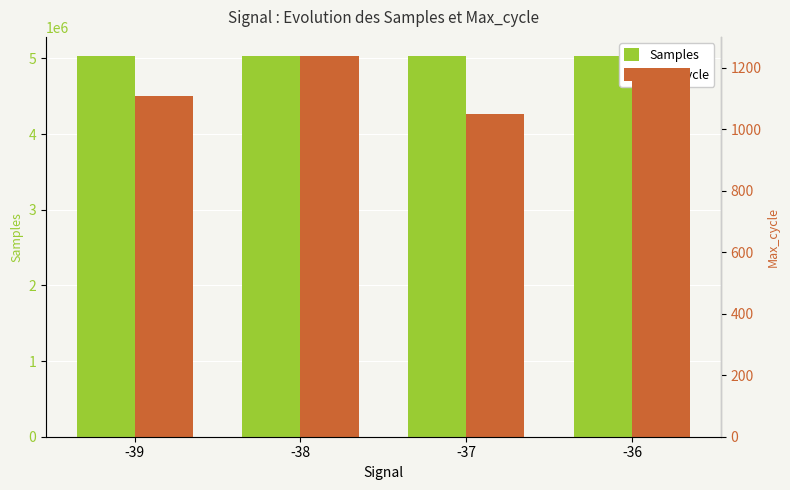

Reading left to right, transcribe all the data shown in this chart.

Samples: -39=5031736.2	-38=5030791.7	-37=5033298.8	-36=5033622.0
Max_cycle: -39=1109.0	-38=1237.9	-37=1048.1	-36=1197.4